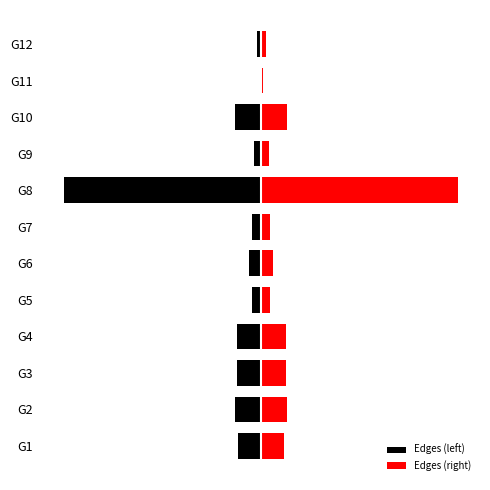

What is the approximate value of Edges (left) at G9?

-2.5